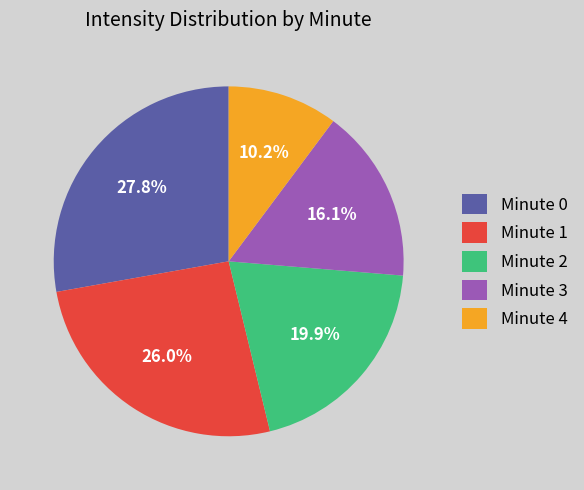

To the nearest percent, what is the combined percentage of Minute 3 and Minute 0?

44%